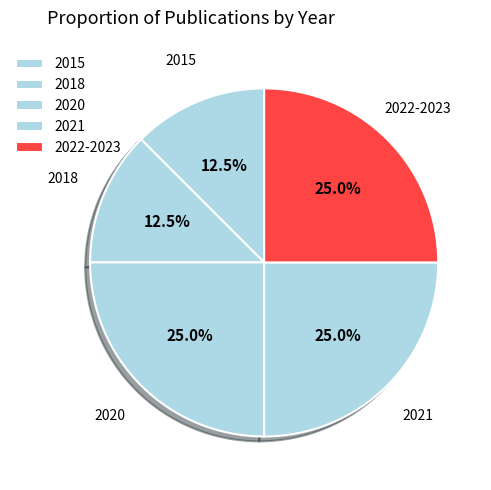

What portion of the pie excludes 2021?

75.0%